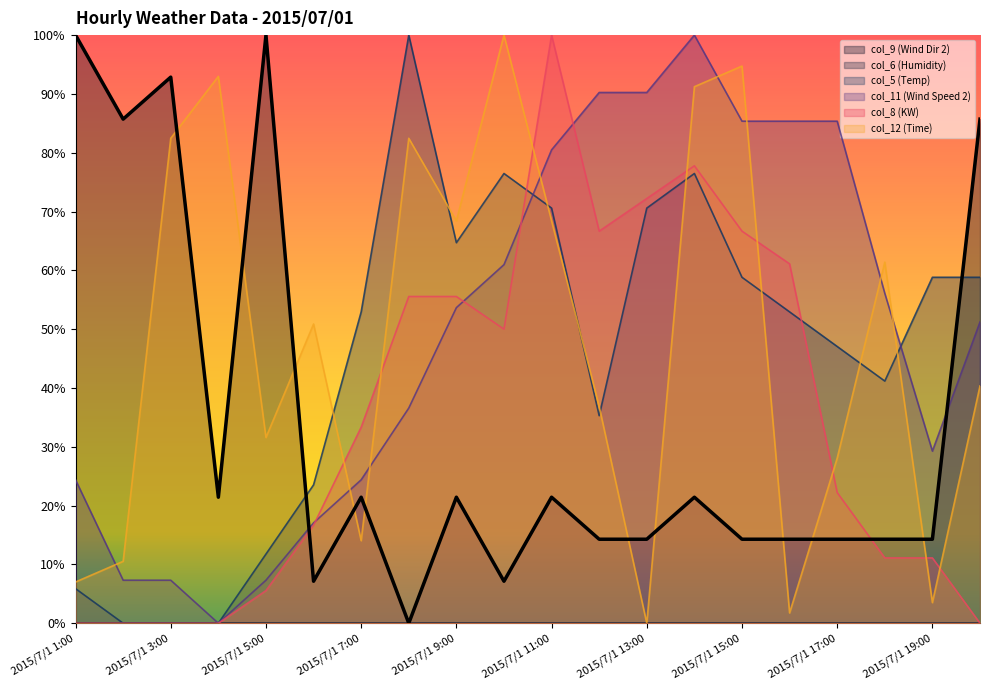

The value of col_8 (KW) at 2015/7/1 5:00 is 1.4. True or false?

False